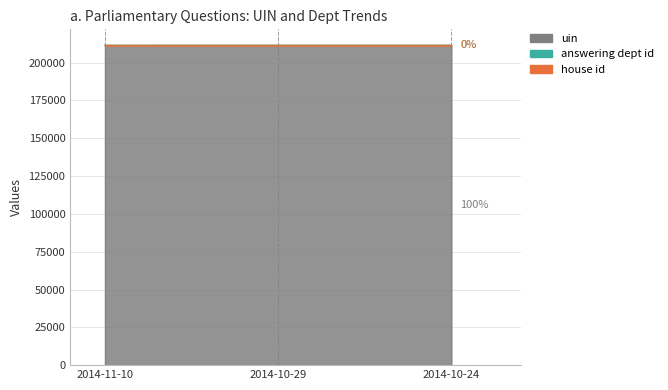

What is the spread (max minus min) of values at 2014-10-29?

211464